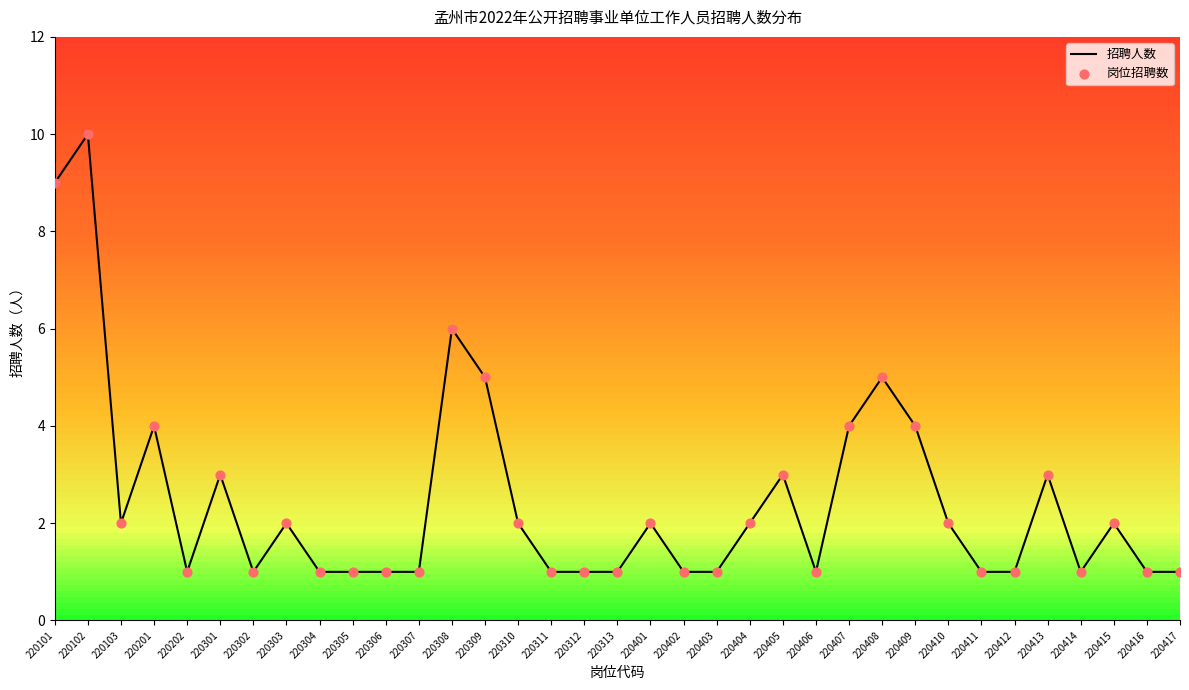

Which series contains the lowest Y value?

招聘人数